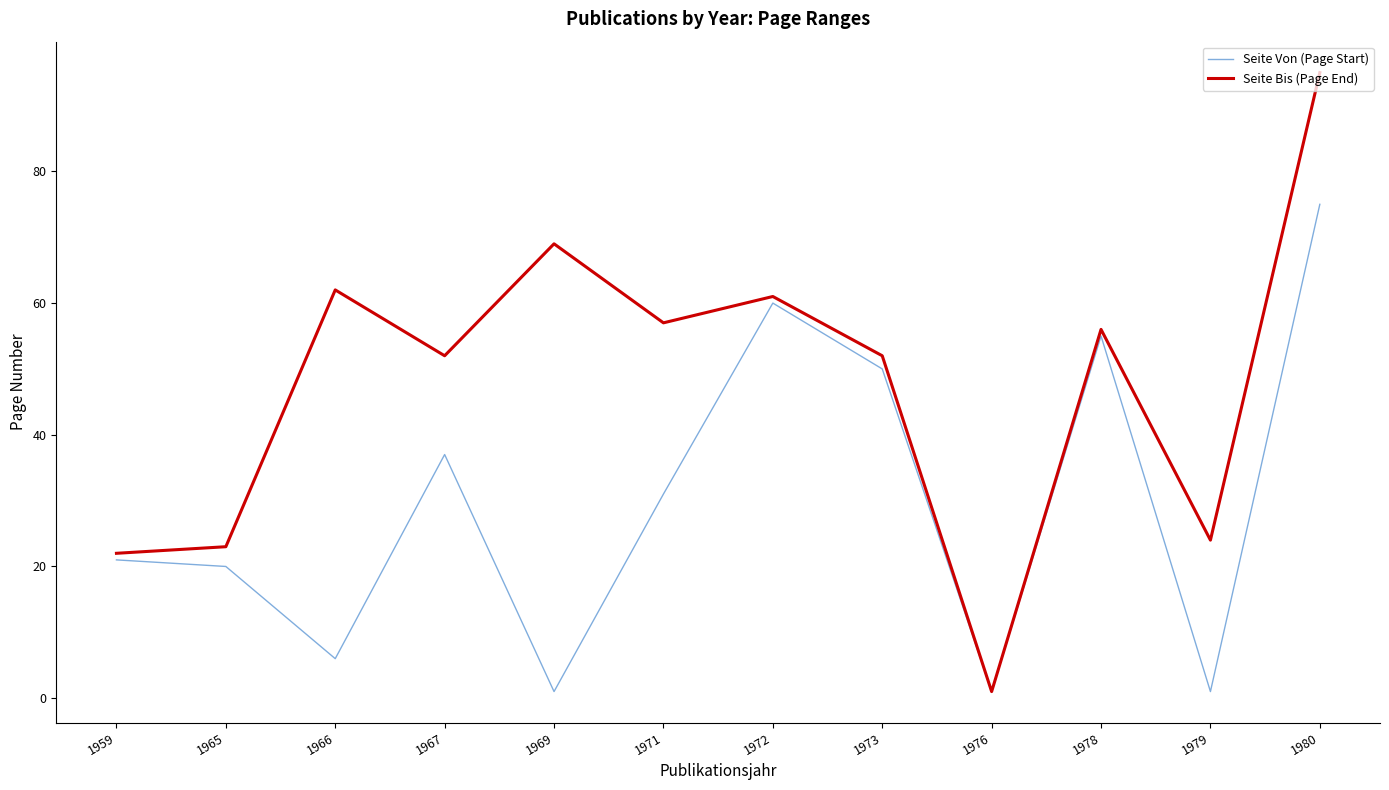

Reading left to right, list all the values displayed in this chart.

Seite Von (Page Start): 21	20	6	37	1	31	60	50	1	55	1	75
Seite Bis (Page End): 22	23	62	52	69	57	61	52	1	56	24	95